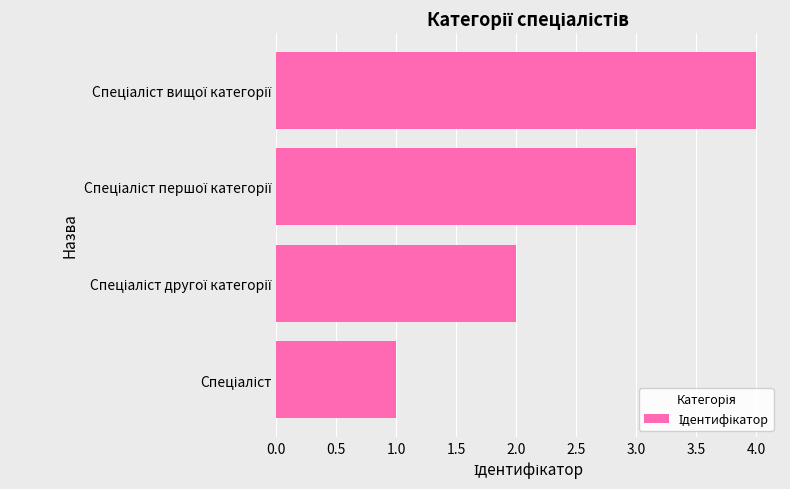

What is the greatest value displayed?

4